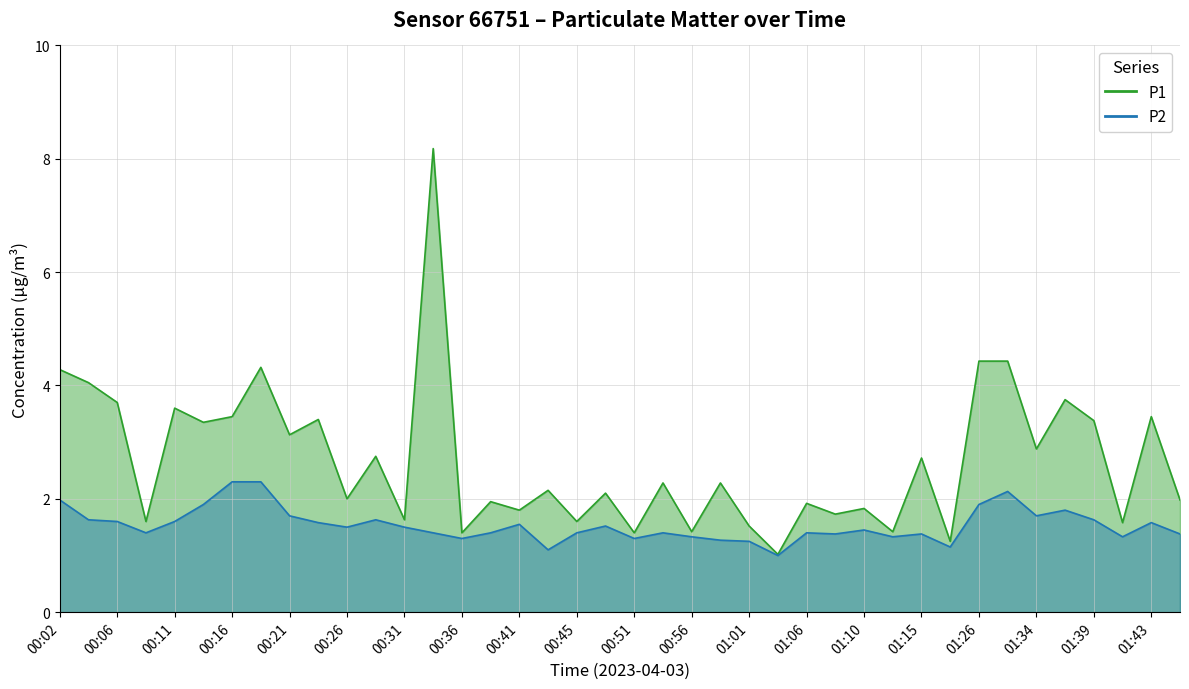

What is the difference between the maximum and minimum values in the P1 series?

7.2